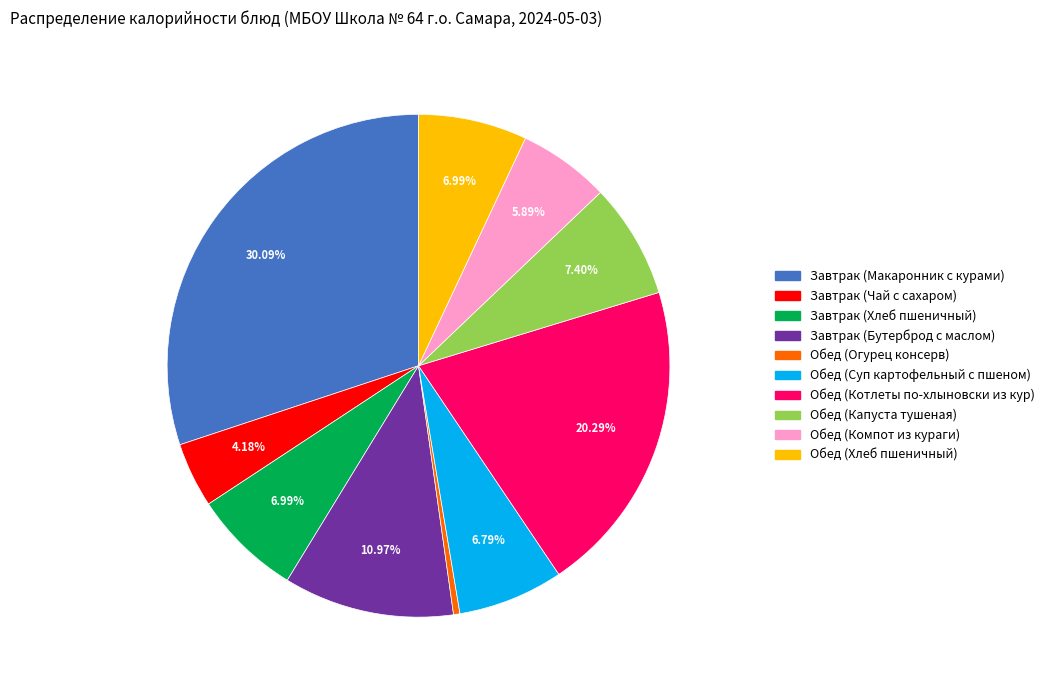

Which slice is the largest?

Завтрак (Макаронник с курами)